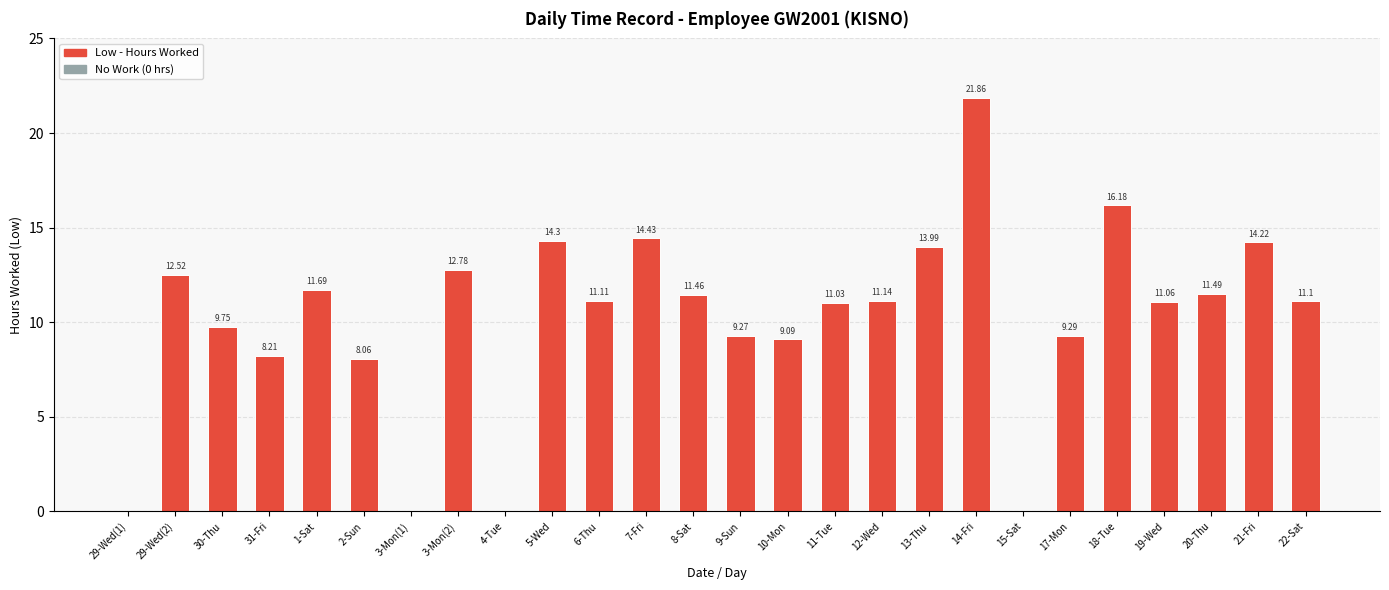

What is the ratio of the value at 8-Sat to the value at 21-Fri?

0.8